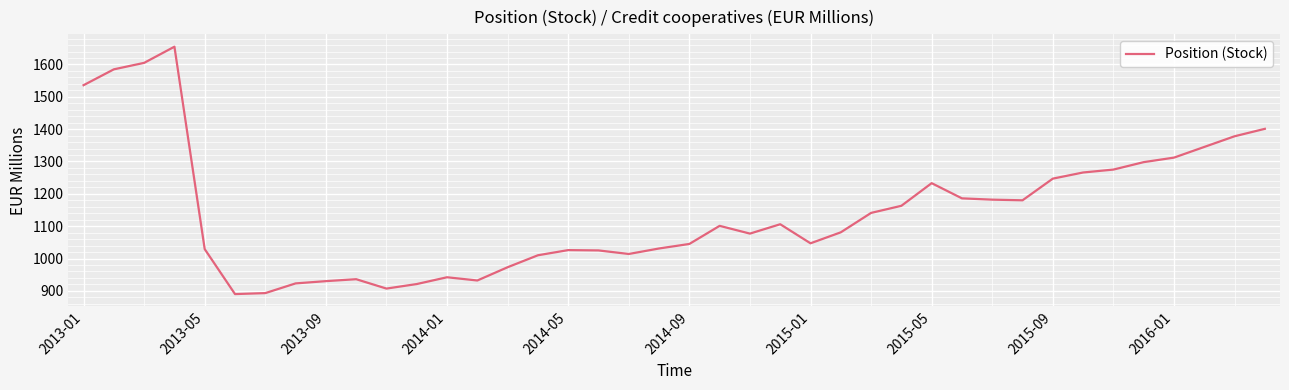

What is the minimum value shown in the chart?

890